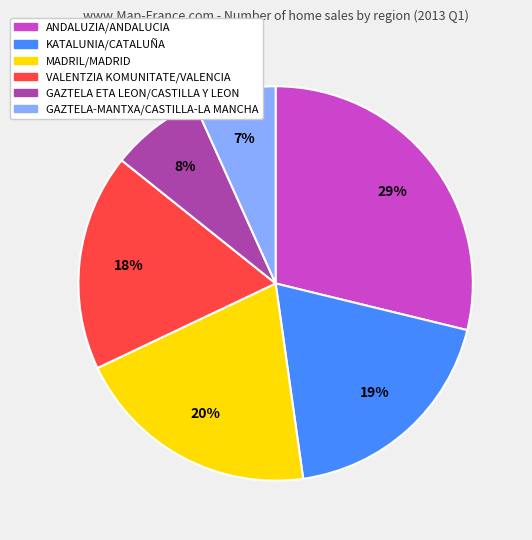

Rank the categories by value from highest to lowest.

ANDALUZIA/ANDALUCIA, MADRIL/MADRID, KATALUNIA/CATALUÑA, VALENTZIA KOMUNITATE/VALENCIA, GAZTELA ETA LEON/CASTILLA Y LEON, GAZTELA-MANTXA/CASTILLA-LA MANCHA